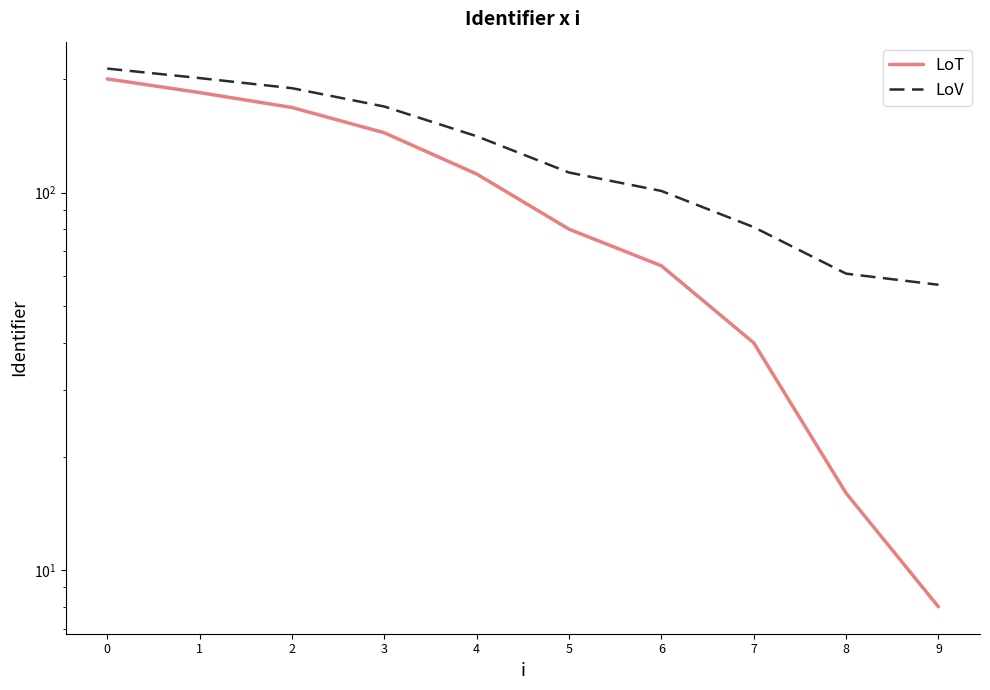

Which has a higher value, 8 or 2?

2